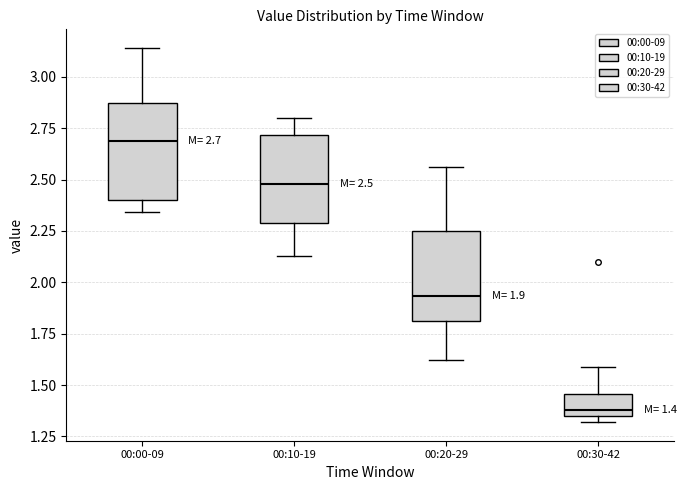

Which box has the highest median line?

00:00-09